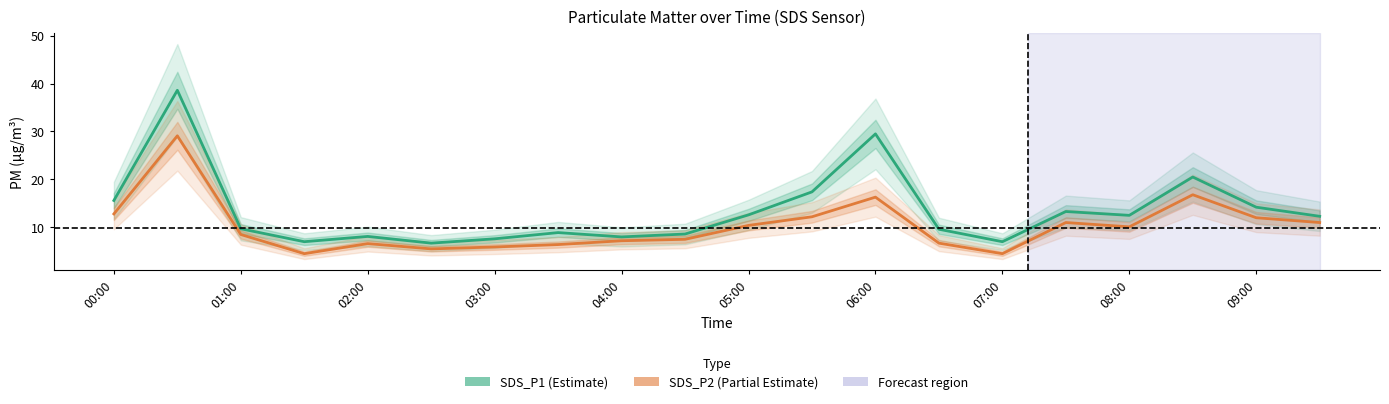

Rank the series by their maximum value, from highest to lowest.

SDS_P1, SDS_P2